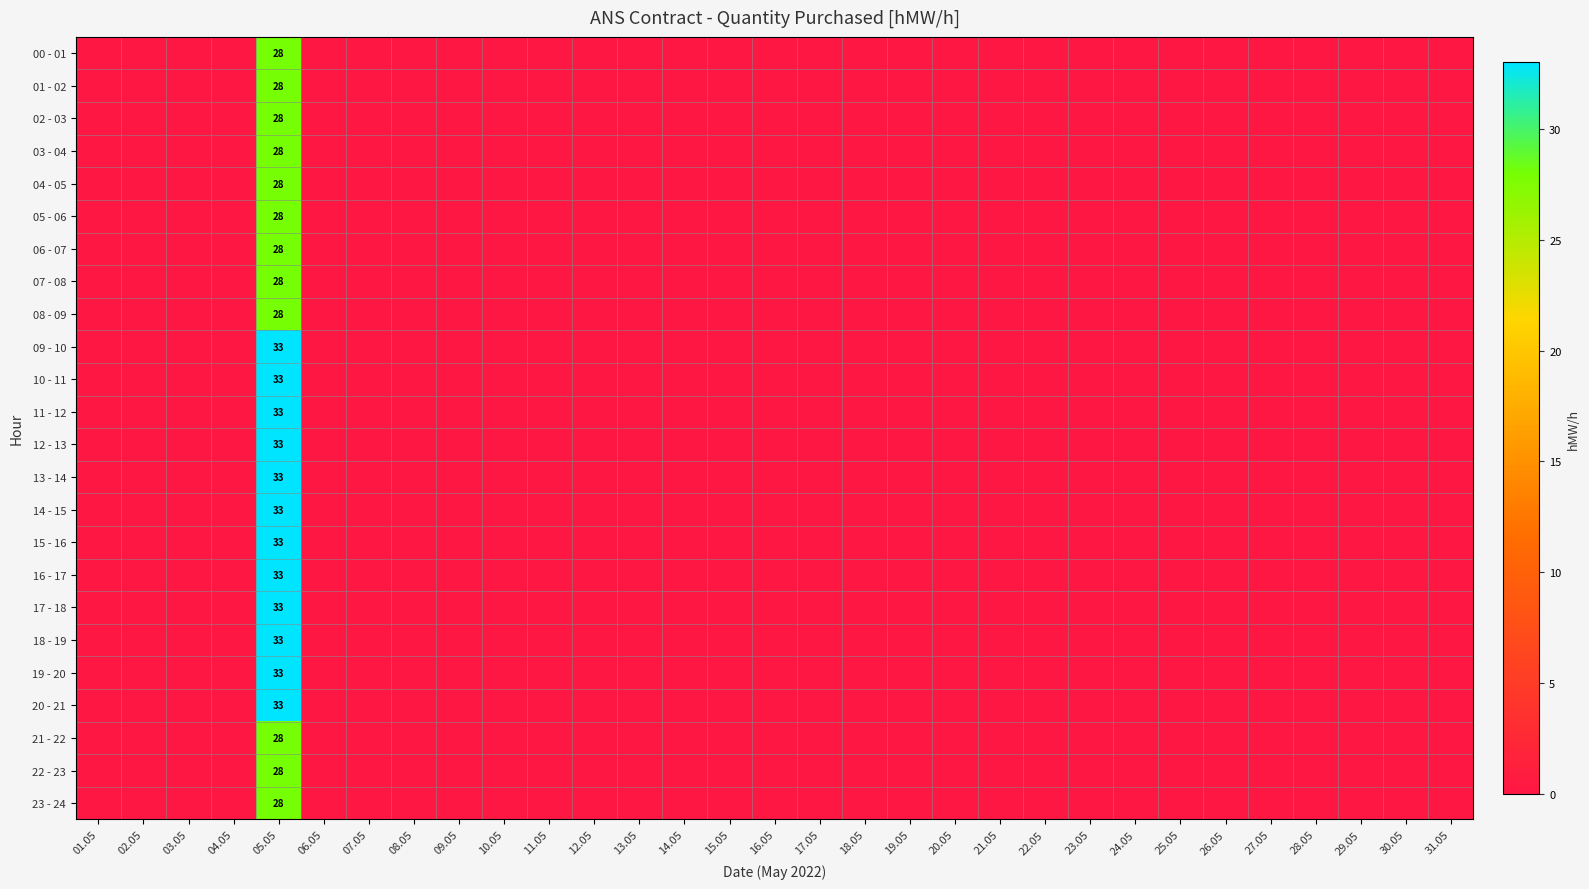

What is the difference between the highest and lowest values at 05.05?

5